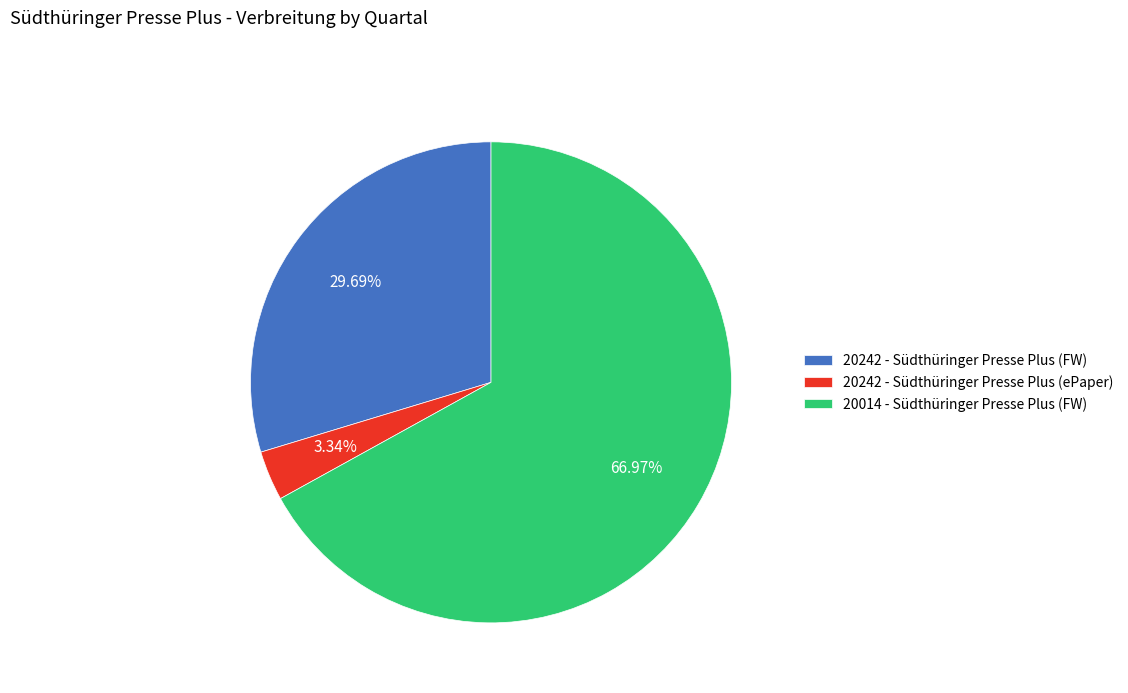

Is it true that 20242 - Südthüringer Presse Plus (FW) is 30% of the pie?

True